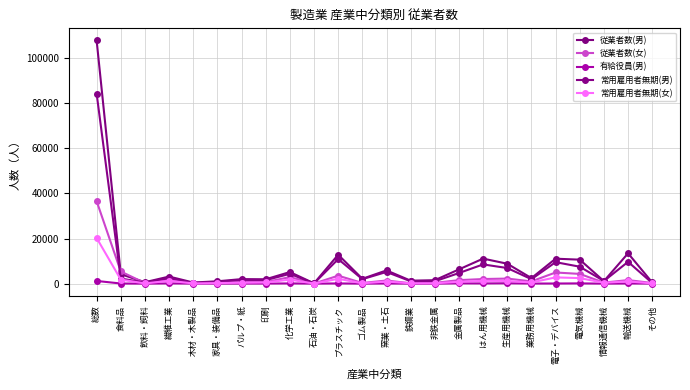

What is the minimum value shown in the chart?

3